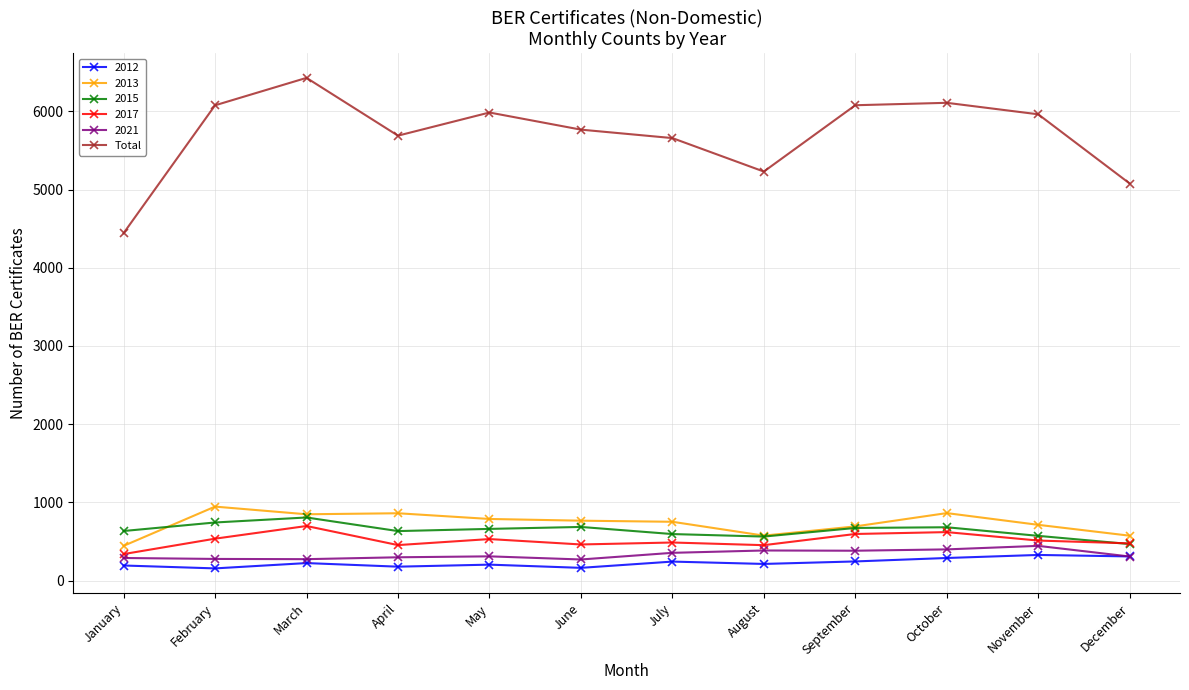

What is the smallest value displayed?

156